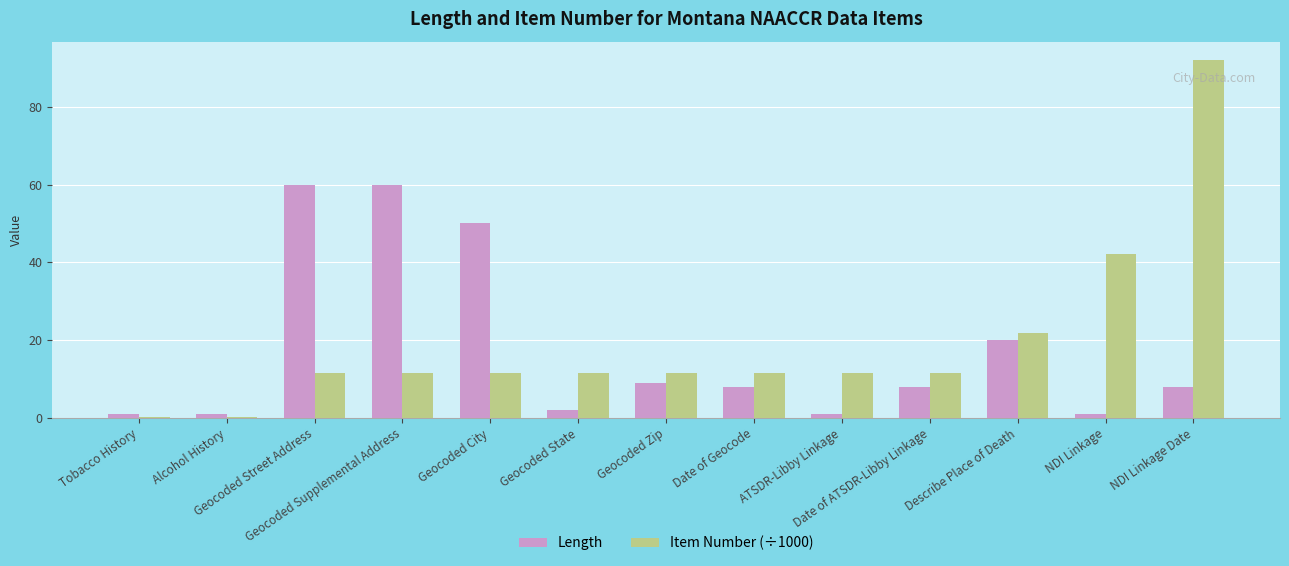

What is the label of the 4th bar from the left?

Geocoded Supplemental Address